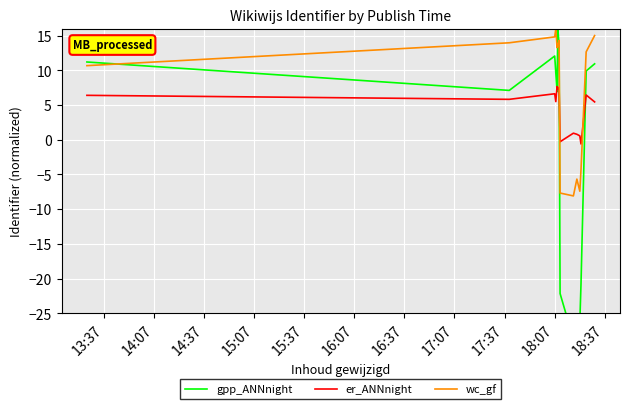

Which series ends up on top after the final intersection of er_ANNnight and wc_gf?

wc_gf